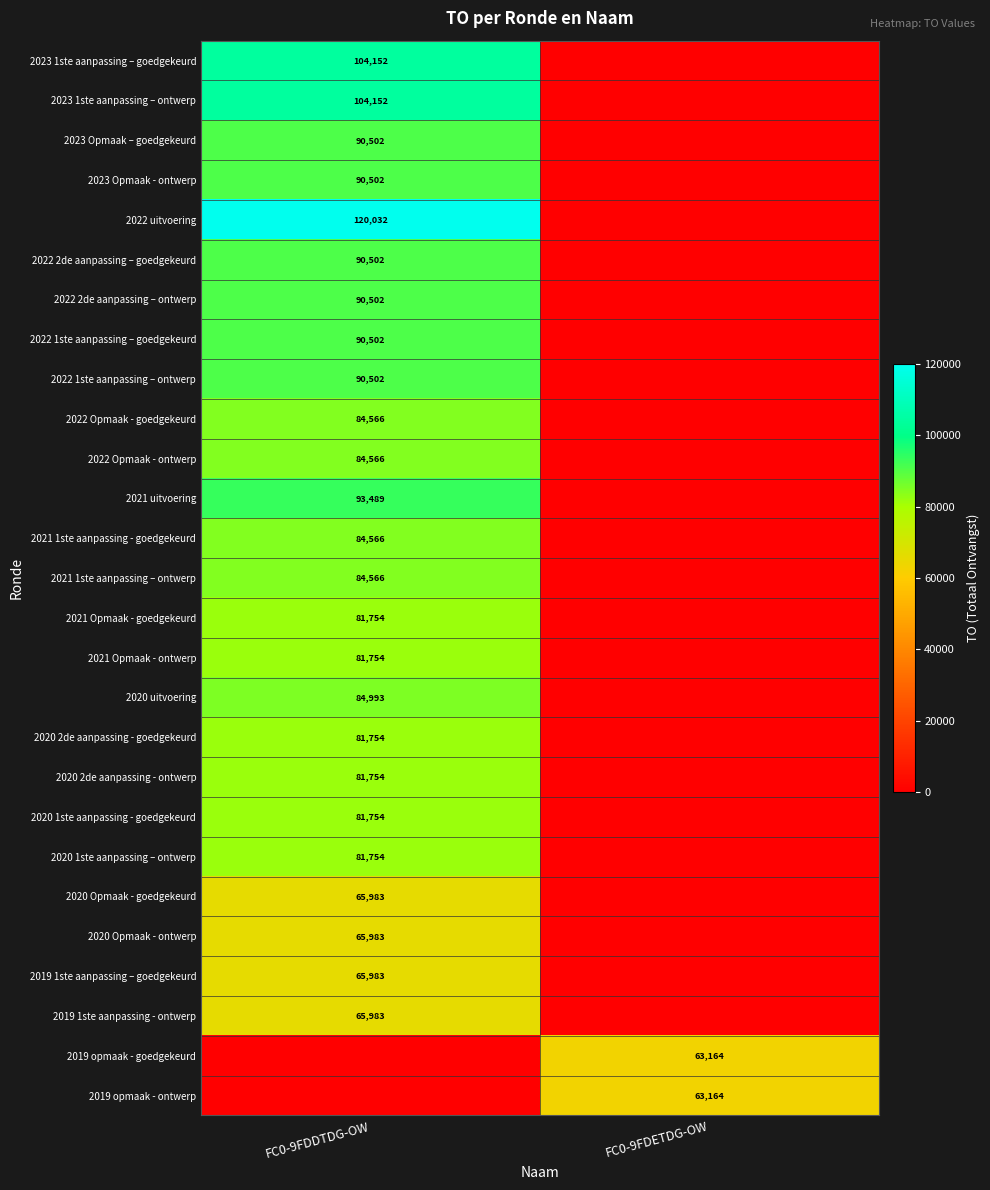

The 2020 1ste aanpassing – ontwerp series shows 81754 at FC0-9FDDTDG-OW. True or false?

True